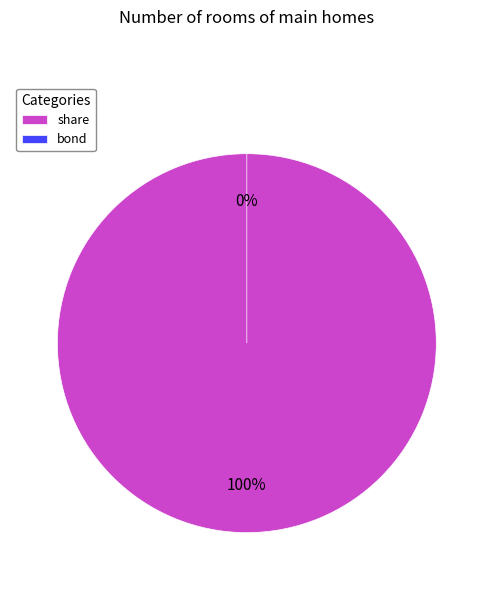

What is the change in value from share to bond?

-1